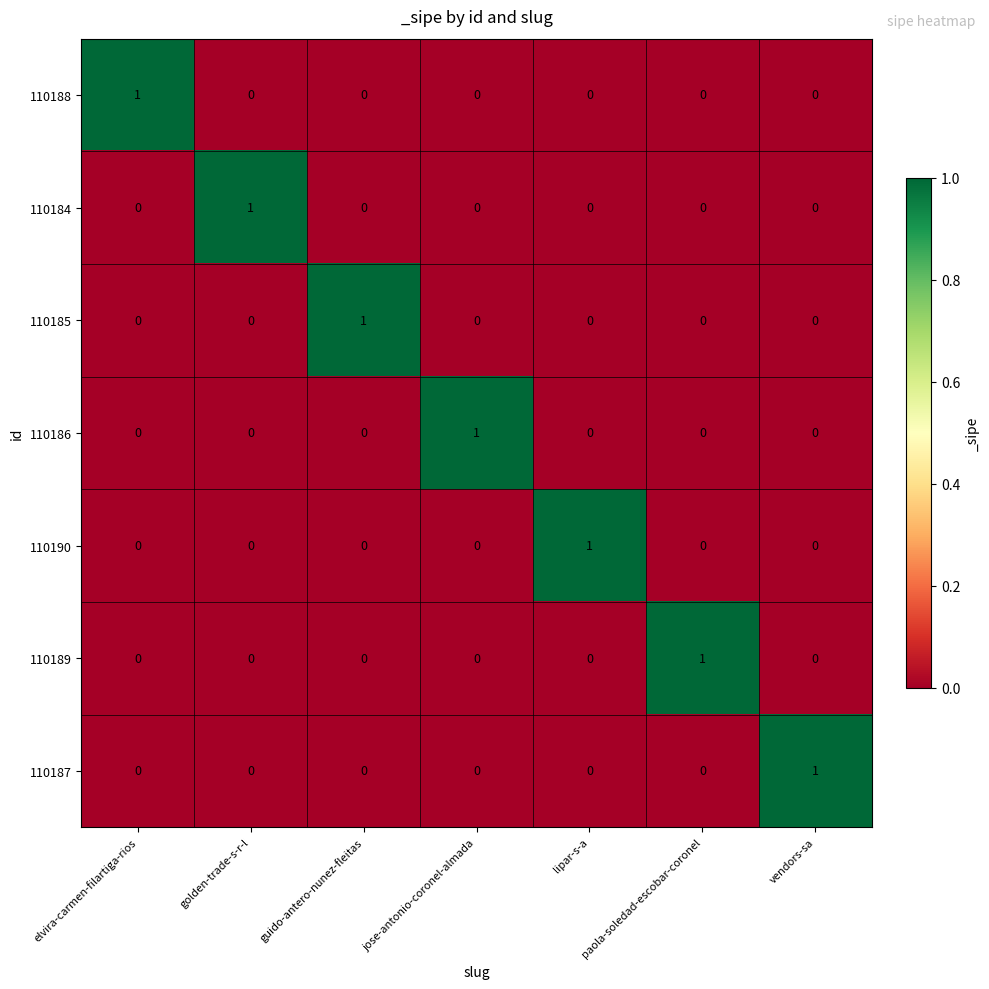

At how many categories does at least one series exceed 0?

7